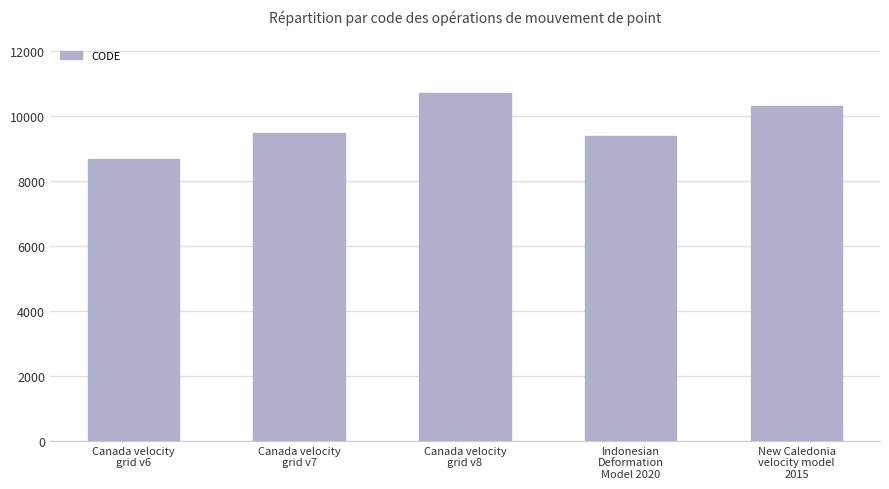

True or false: the data shows 10323 at New Caledonia
velocity model
2015.

True